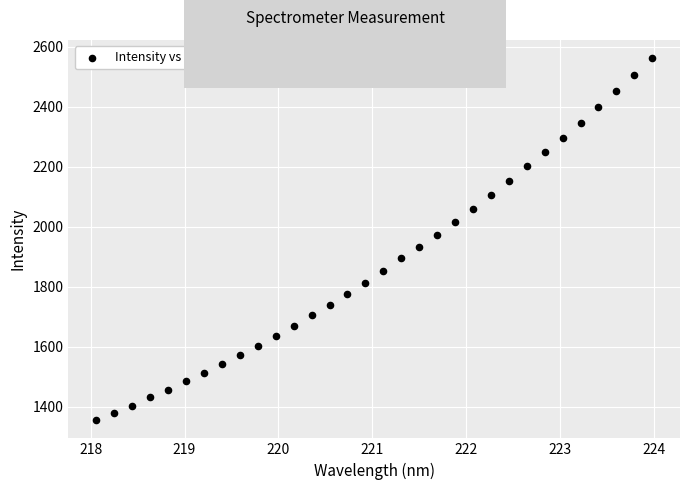

What is the range of Y values (max minus min)?

1207.5